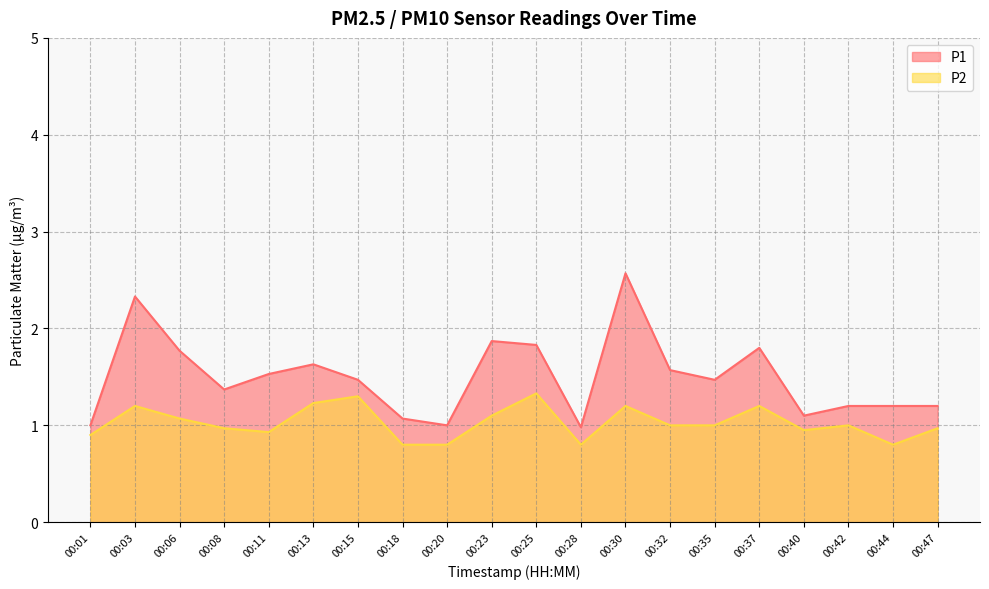

What is the sum of all P1 values?

30.0